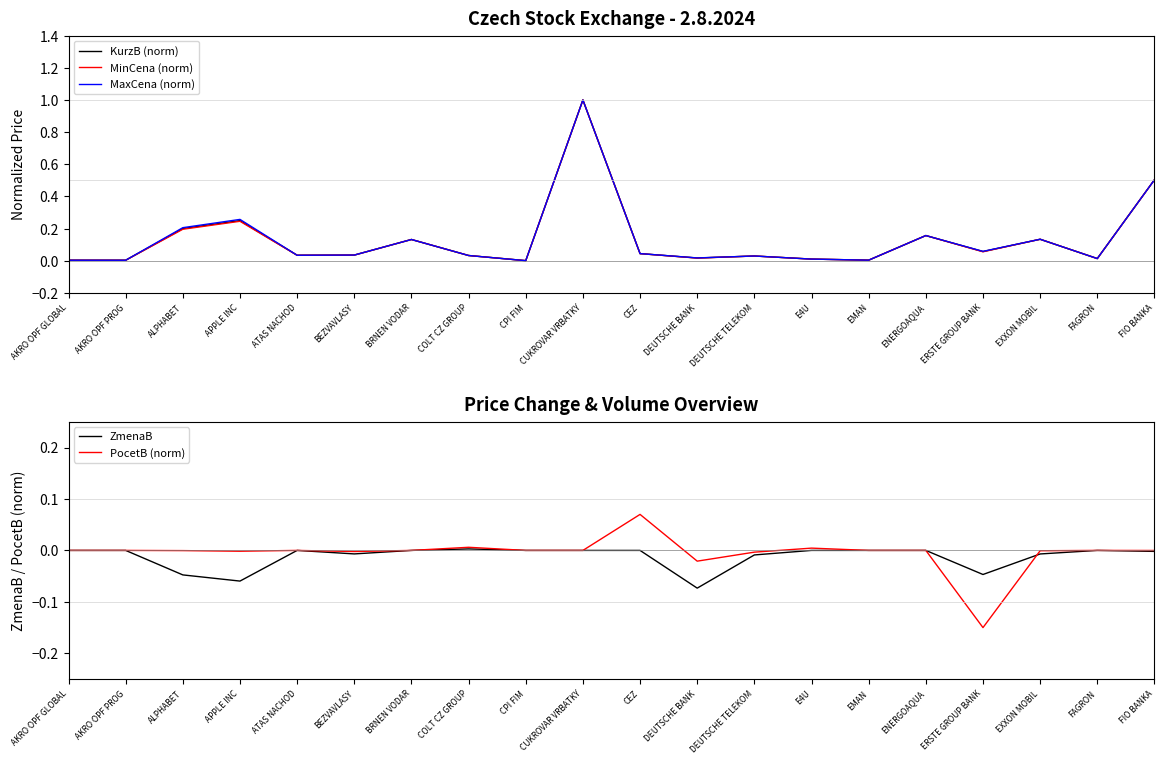

At which category does MaxCena (norm) reach its first local valley?

AKRO OPF PROG